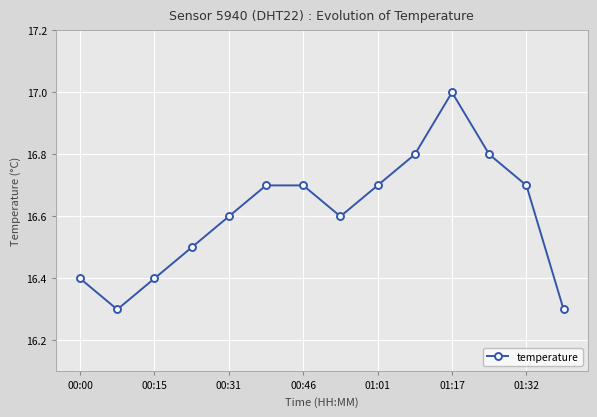

How many interior local valleys (lower than both neighbors) does the data have?

2